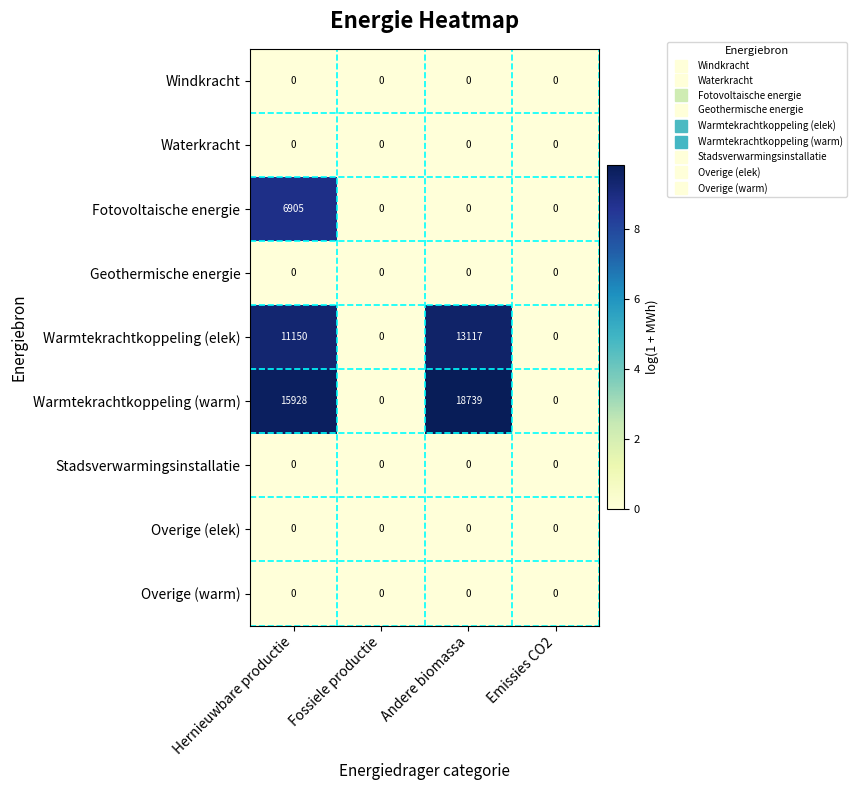

At which category does the chart reach its peak across all series?

Andere biomassa